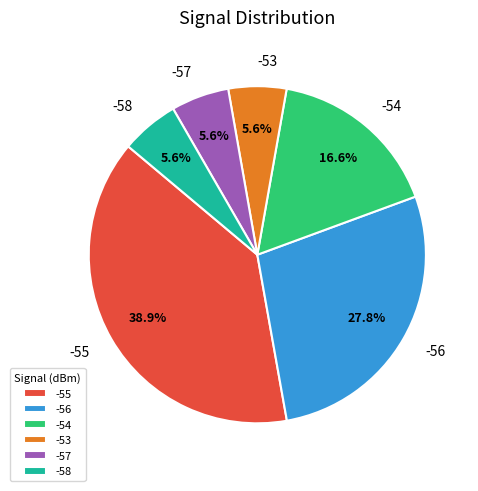

What portion of the pie excludes -54?

83.4%